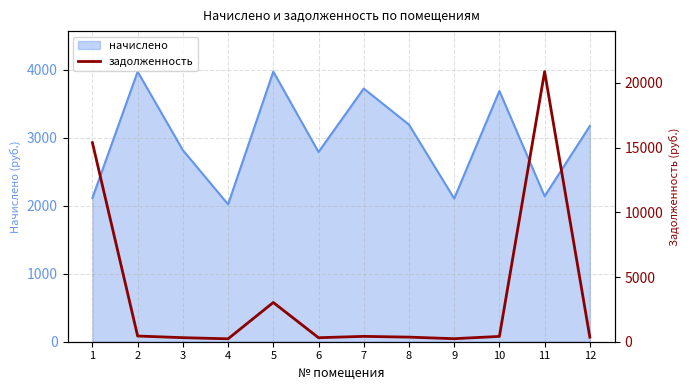

How many lines are shown in the chart?

1